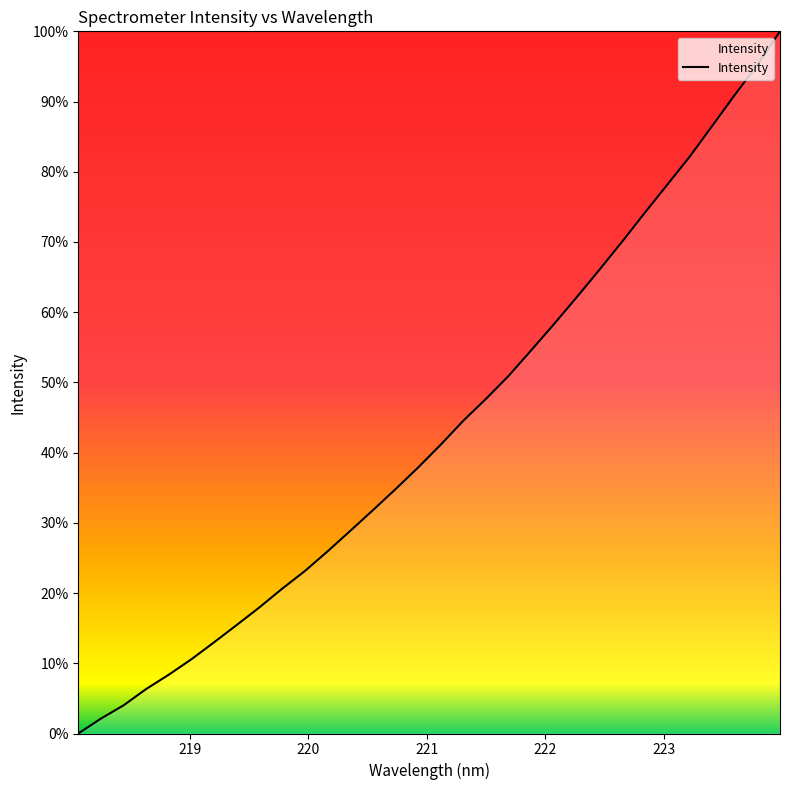

True or false: there are more than 0 points higher than both neighbors.

False